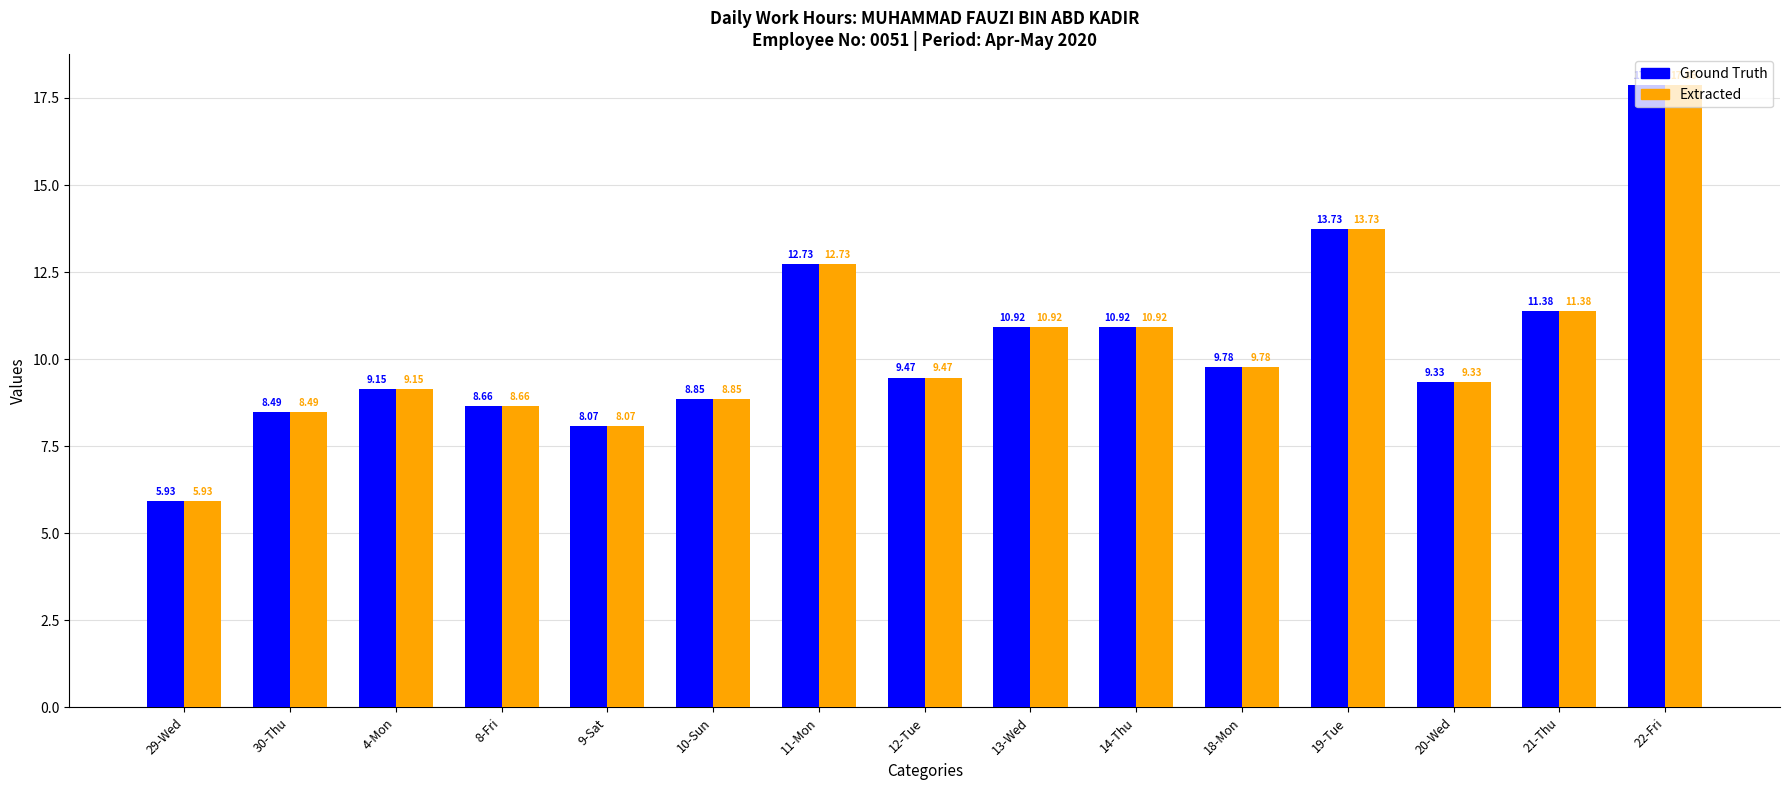

How many categories are shown in the chart?

15